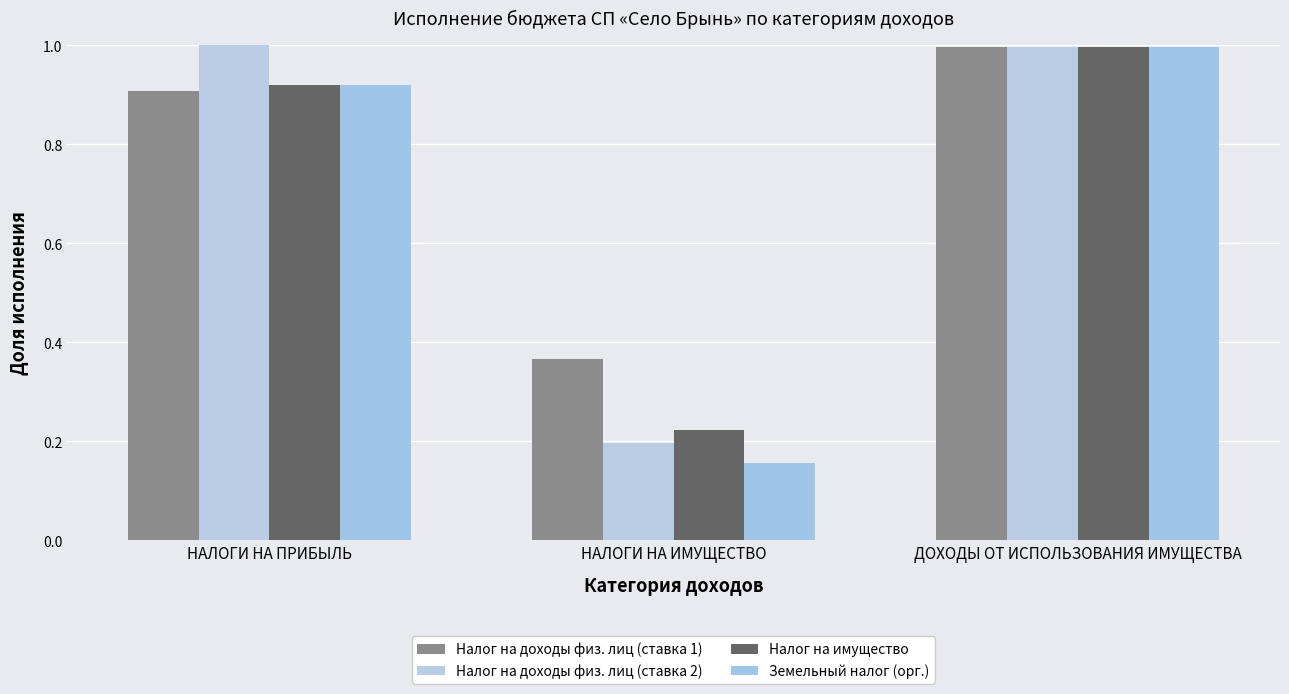

Count the number of categories in the chart.

3